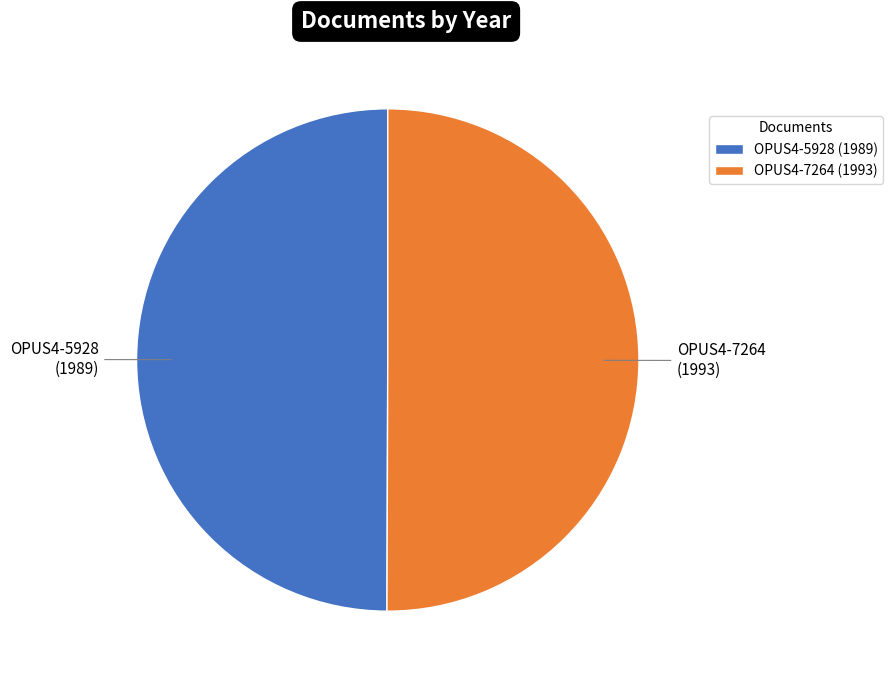

The OPUS4-5928 (1989) slice represents 40% of the pie. True or false?

False